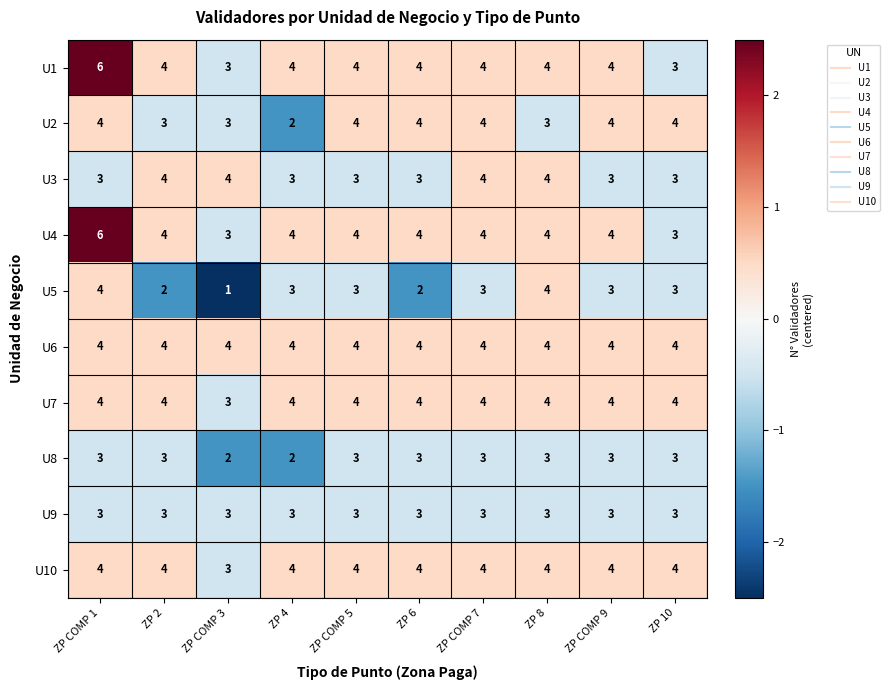

At which category is the sum across all series the highest?

ZP COMP 1